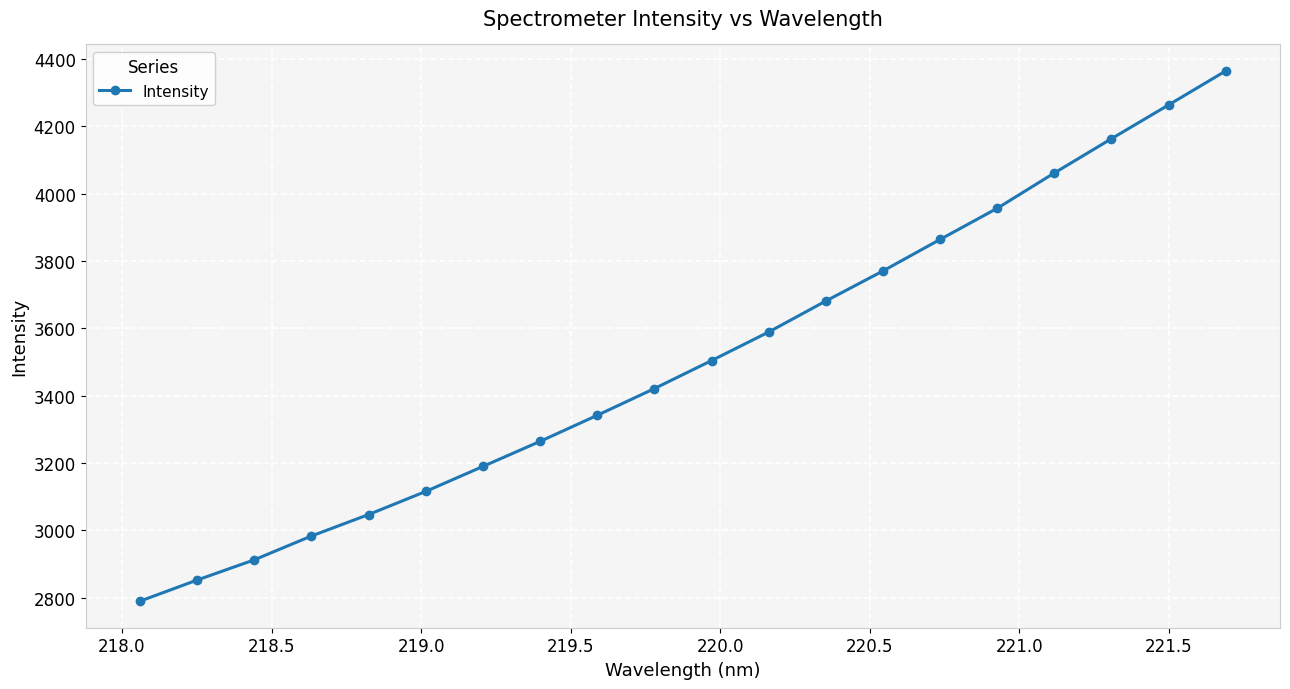

What is the difference between the maximum and second lowest values?

1511.6